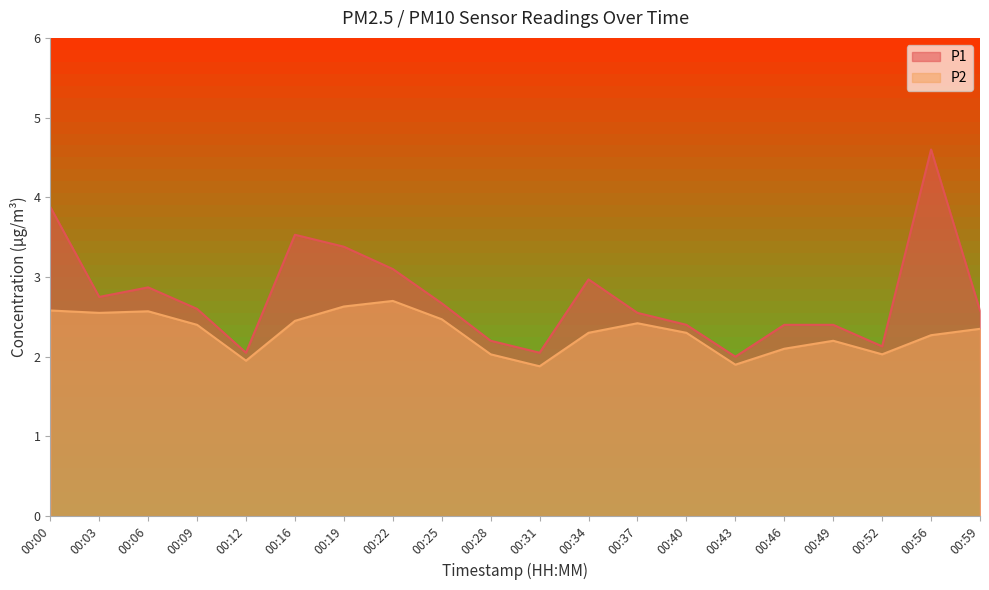

Reading left to right, transcribe all the data shown in this chart.

P1: 3.9	2.8	2.9	2.6	2.0	3.5	3.4	3.1	2.7	2.2	2.0	3.0	2.5	2.4	2.0	2.4	2.4	2.1	4.6	2.6
P2: 2.6	2.5	2.6	2.4	1.9	2.5	2.6	2.7	2.5	2.0	1.9	2.3	2.4	2.3	1.9	2.1	2.2	2.0	2.3	2.4